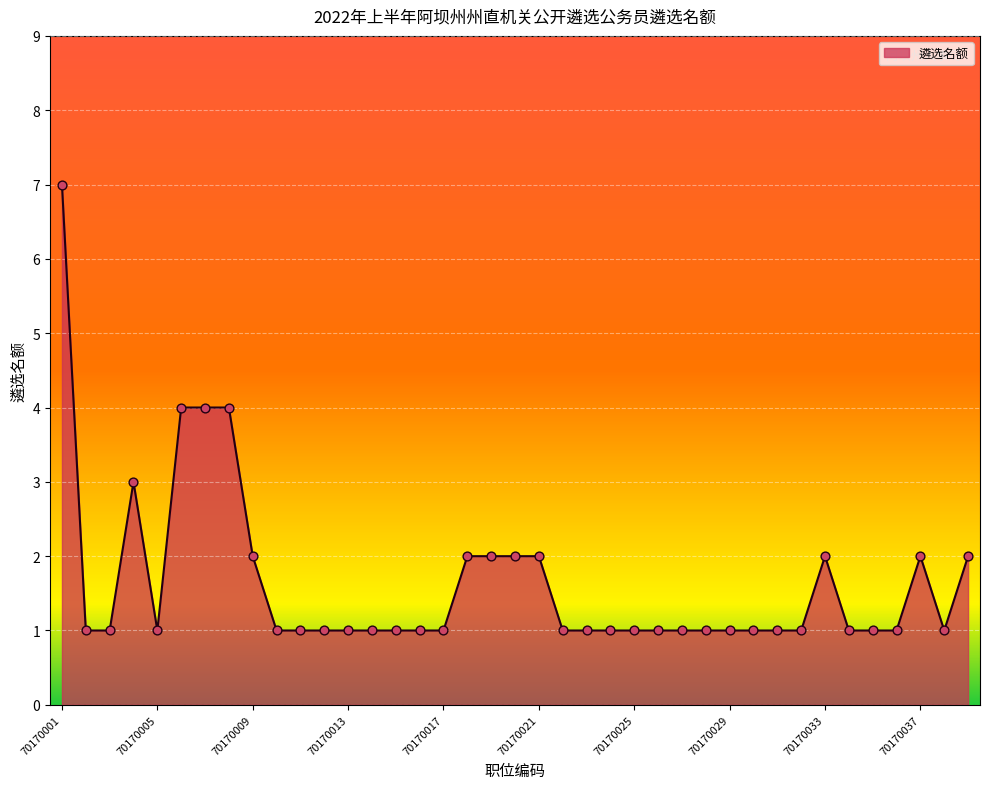

What is the difference between the maximum and minimum values?

6